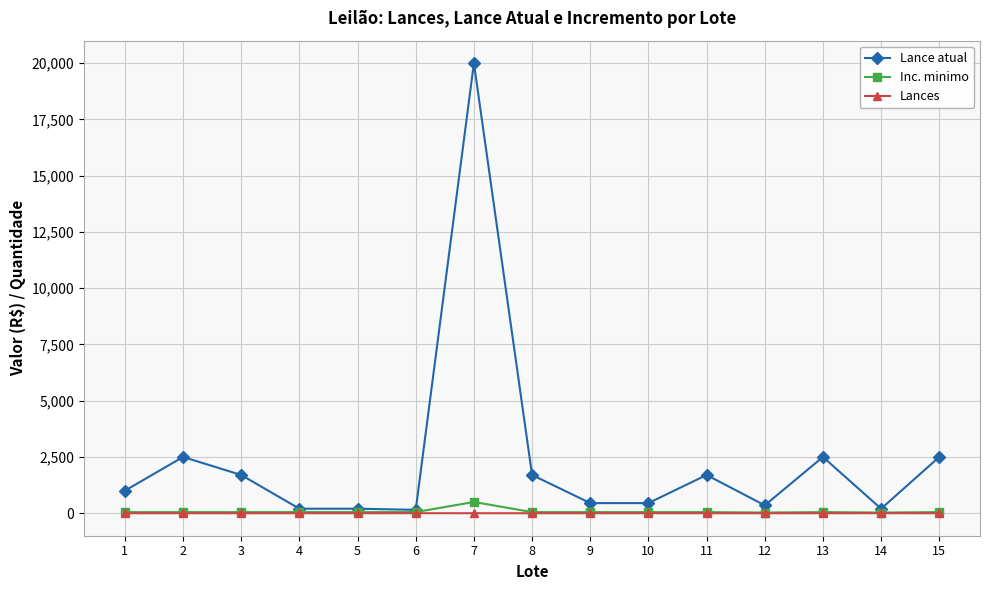

The value of Lance atual at 9 is 450. True or false?

True